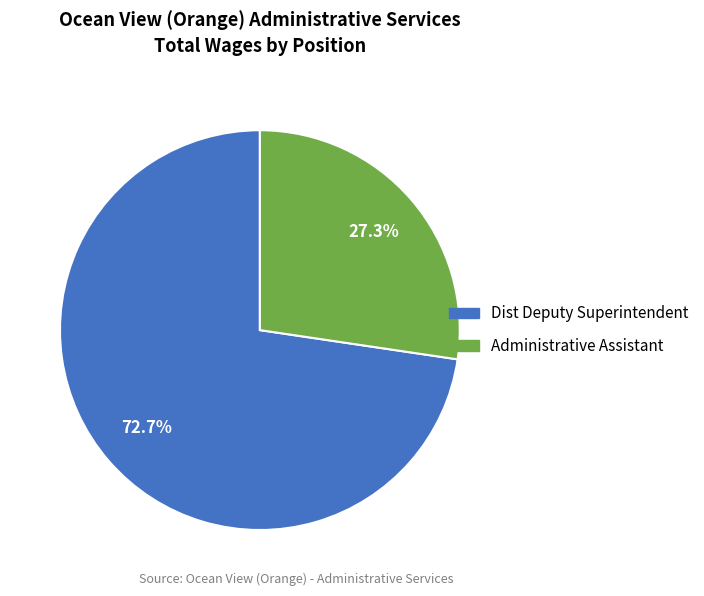

To the nearest percent, what is the average slice percentage?

50%